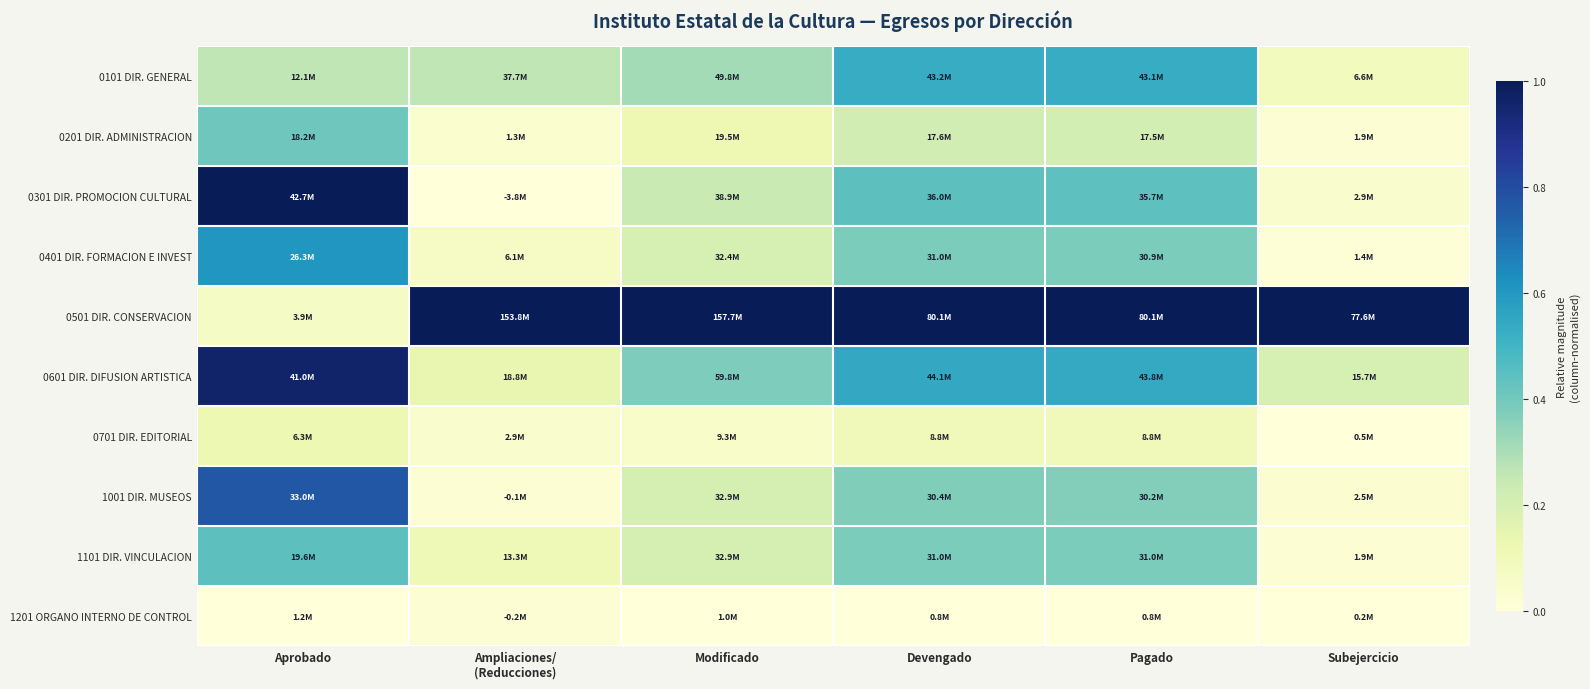

How many data points does each series have?

6